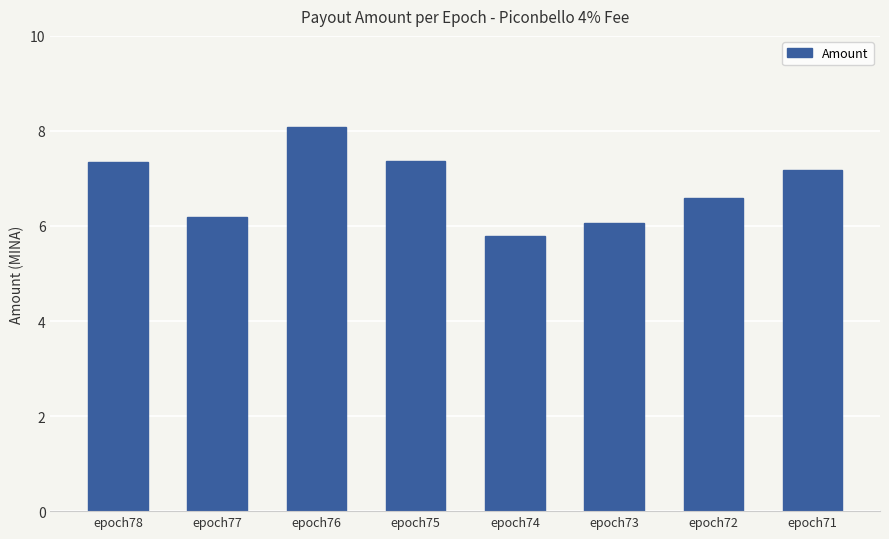

What is the maximum value shown in the chart?

8.1